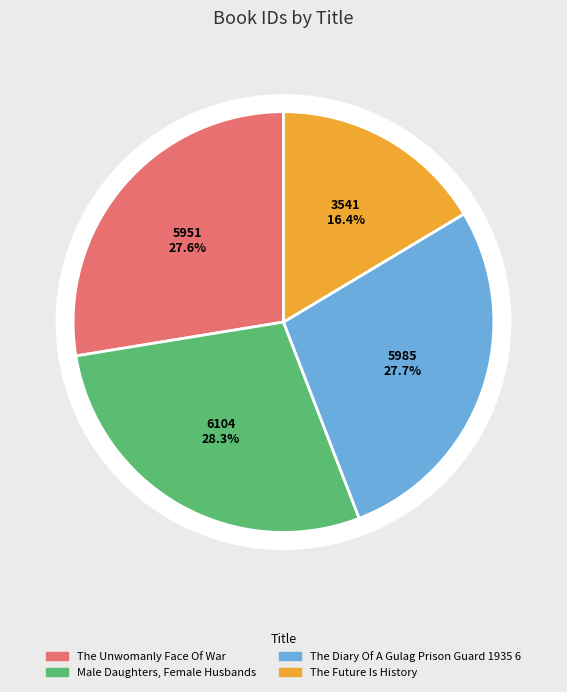

To the nearest percent, what is the difference between the The Future Is History and The Unwomanly Face Of War slice percentages?

11%